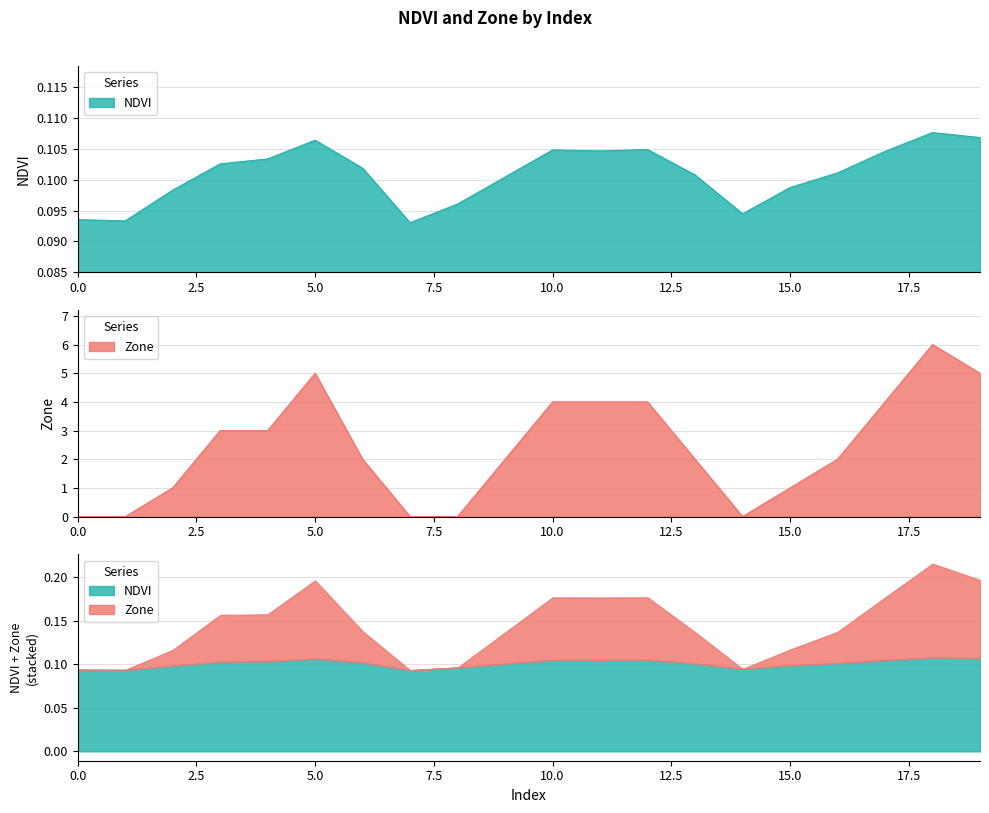

How many lines are shown in the chart?

2